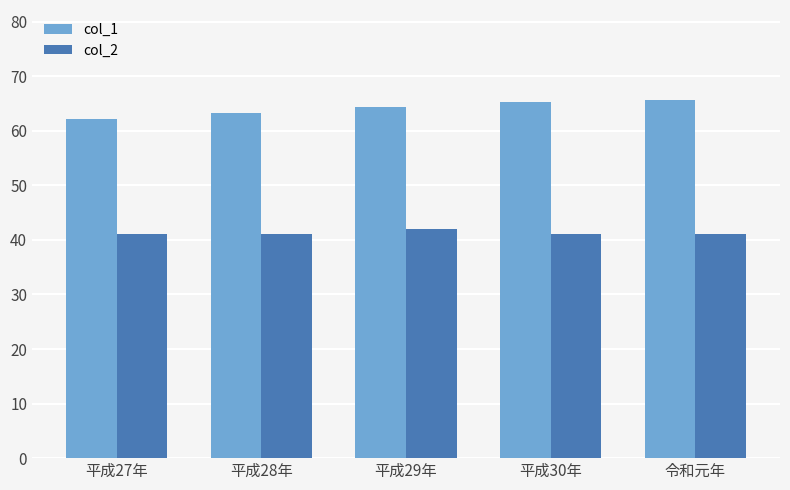

What is the difference between the second highest and second lowest values in the col_1 series?

1.9